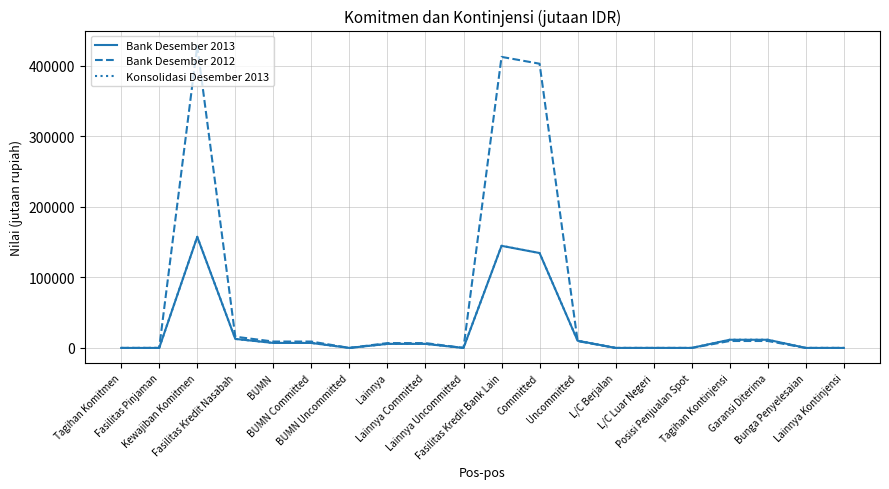

Which series has the largest range (max minus min)?

Bank Desember 2012